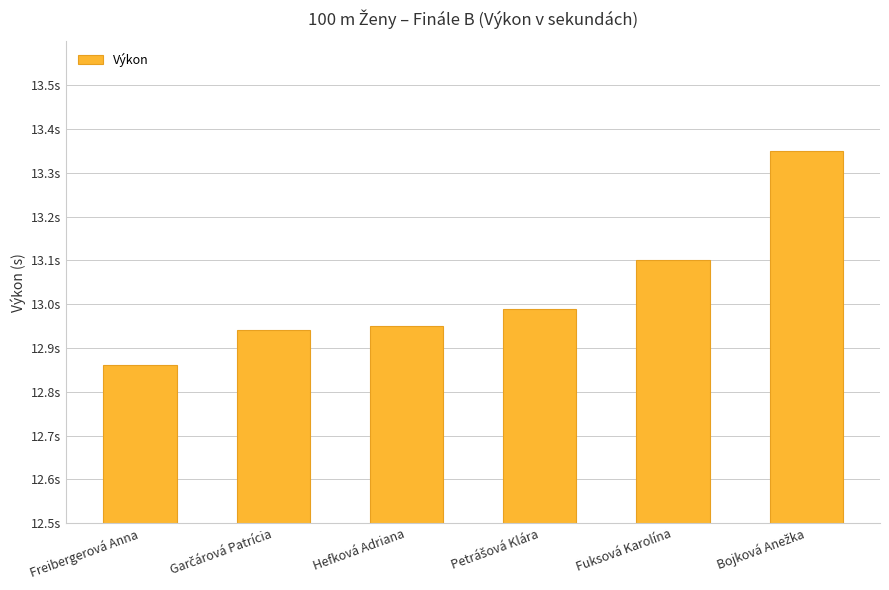

Are the bars horizontal?

No